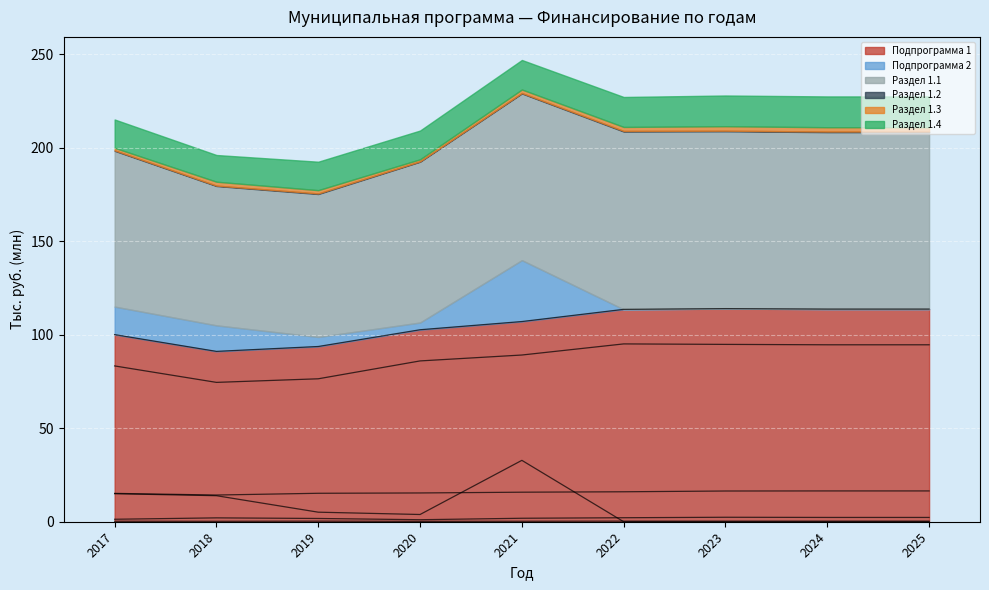

At which category does Подпрограмма 1 reach its first local peak?

2023